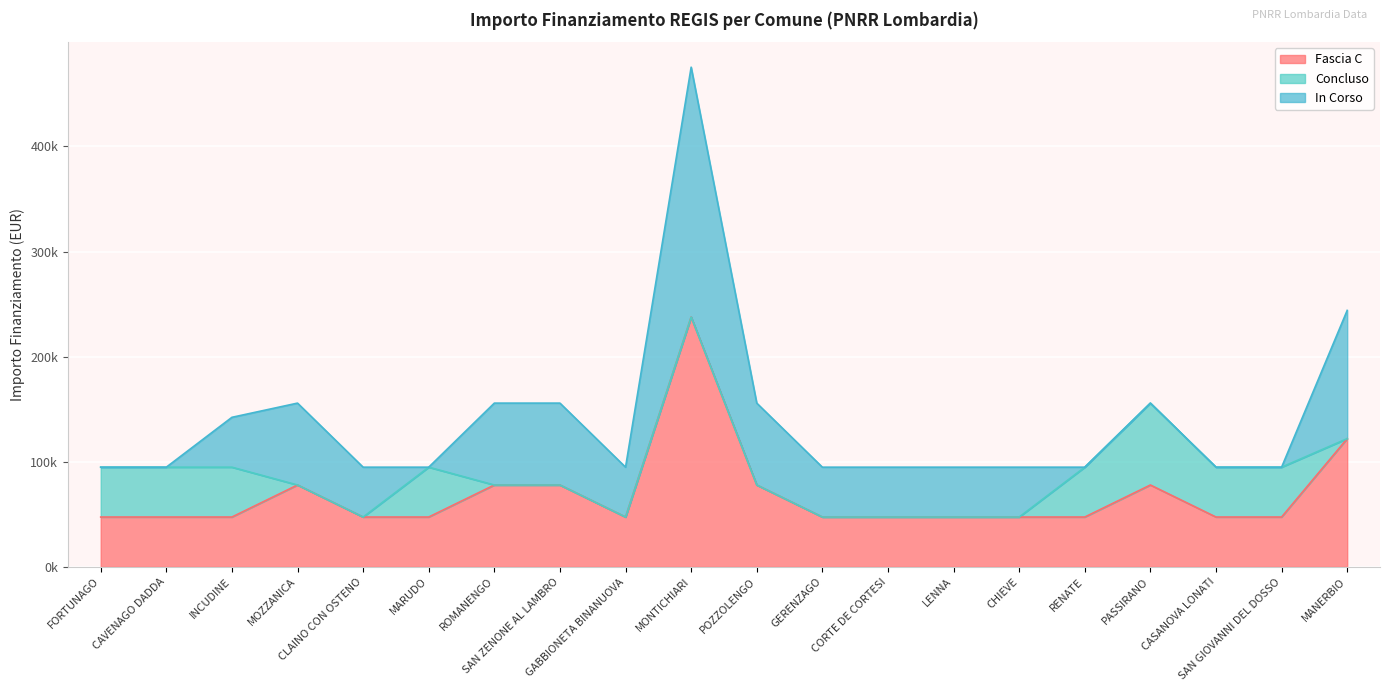

Reading right to left, what are all the values shown in this chart?

Fascia C: MANERBIO=121992	SAN GIOVANNI DEL DOSSO=47427	CASANOVA LONATI=47427	PASSIRANO=77897	RENATE=47427	CHIEVE=47427	LENNA=47427	CORTE DE CORTESI=47427	GERENZAGO=47427	POZZOLENGO=77897	MONTICHIARI=237681	GABBIONETA BINANUOVA=47427	SAN ZENONE AL LAMBRO=77897	ROMANENGO=77897	MARUDO=47427	CLAINO CON OSTENO=47427	MOZZANICA=77897	INCUDINE=47427	CAVENAGO DADDA=47427	FORTUNAGO=47427
Concluso: MANERBIO=0	SAN GIOVANNI DEL DOSSO=47427	CASANOVA LONATI=47427	PASSIRANO=77897	RENATE=47427	CHIEVE=0	LENNA=0	CORTE DE CORTESI=0	GERENZAGO=0	POZZOLENGO=0	MONTICHIARI=0	GABBIONETA BINANUOVA=0	SAN ZENONE AL LAMBRO=0	ROMANENGO=0	MARUDO=47427	CLAINO CON OSTENO=0	MOZZANICA=0	INCUDINE=47427	CAVENAGO DADDA=47427	FORTUNAGO=47427
In Corso: MANERBIO=121992	SAN GIOVANNI DEL DOSSO=0	CASANOVA LONATI=0	PASSIRANO=0	RENATE=0	CHIEVE=47427	LENNA=47427	CORTE DE CORTESI=47427	GERENZAGO=47427	POZZOLENGO=77897	MONTICHIARI=237681	GABBIONETA BINANUOVA=47427	SAN ZENONE AL LAMBRO=77897	ROMANENGO=77897	MARUDO=0	CLAINO CON OSTENO=47427	MOZZANICA=77897	INCUDINE=47427	CAVENAGO DADDA=0	FORTUNAGO=0